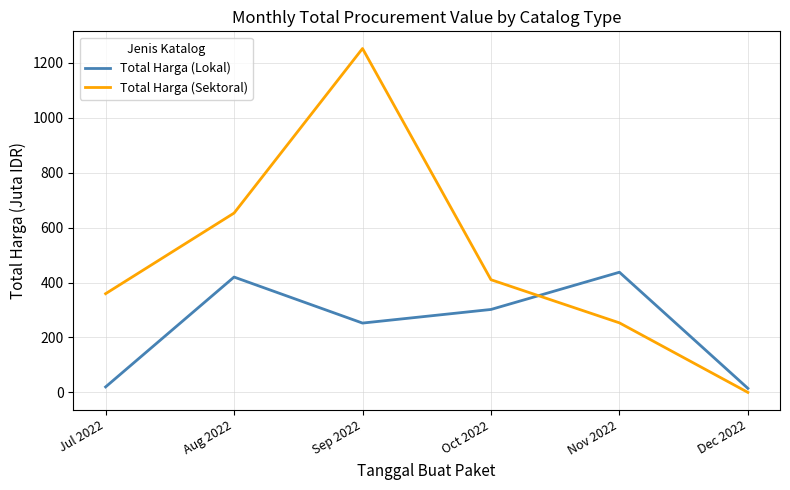

What is the difference between the highest and lowest values at Sep 2022?

999.9